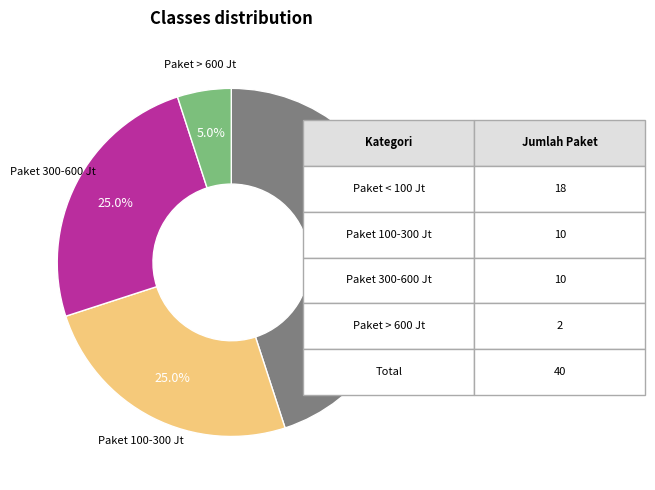

How many slices are in this pie chart?

4